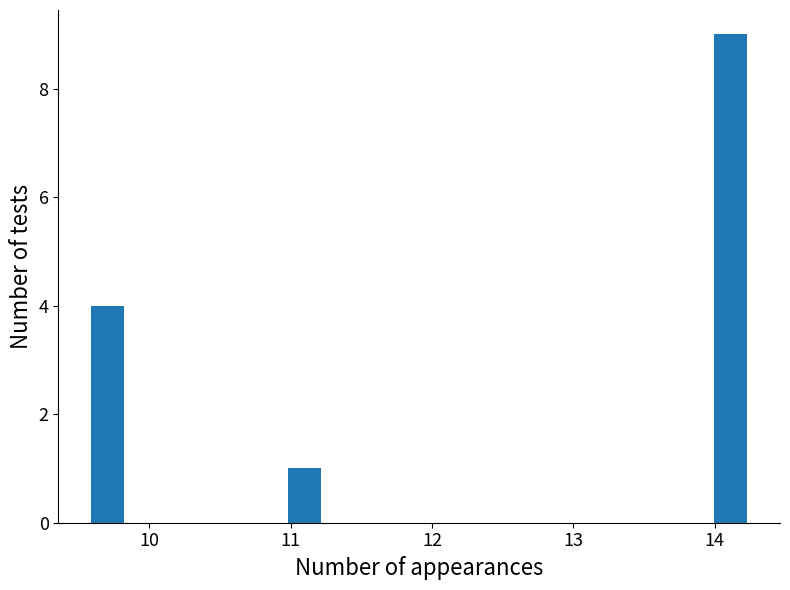

Around what value on the x-axis is the tallest bar? Give the approximate position of its centre, as read against the axis.

14.1